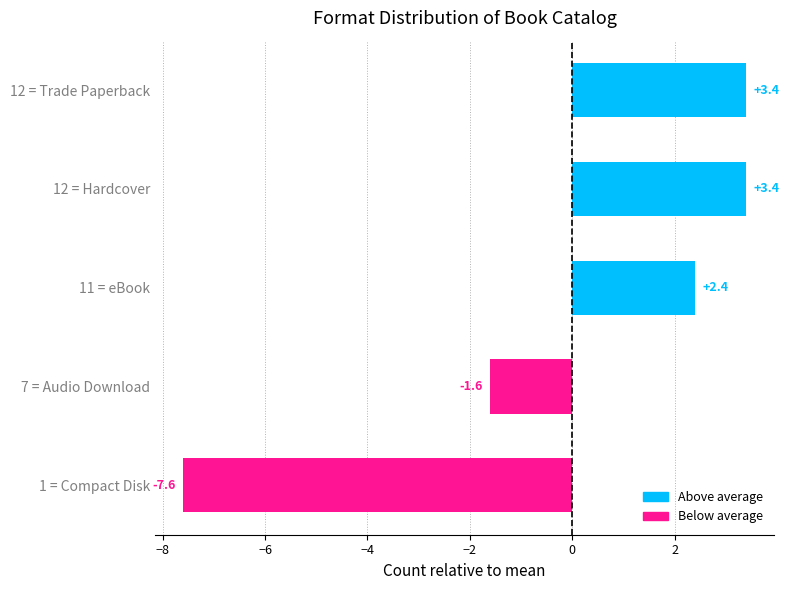

What is the minimum value shown in the chart?

-7.6